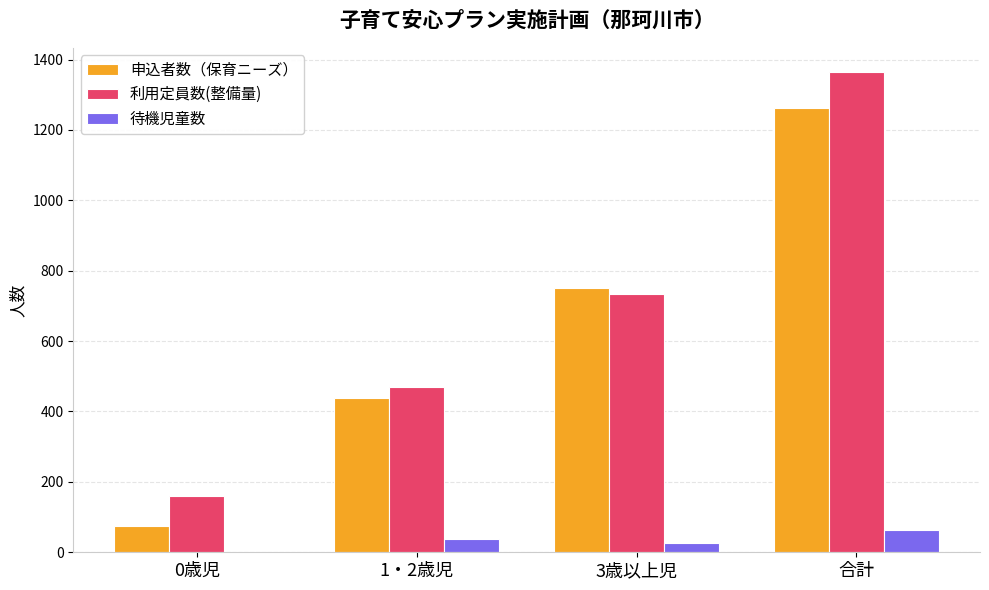

How many distinct data groups are displayed?

3